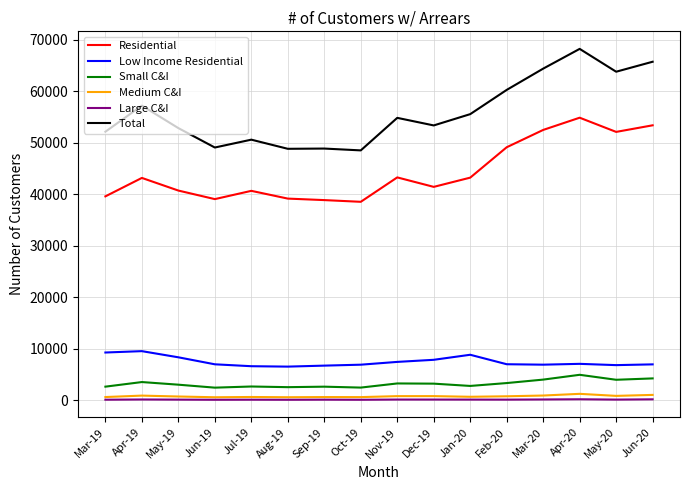

What is the average value of the Low Income Residential series?

7468